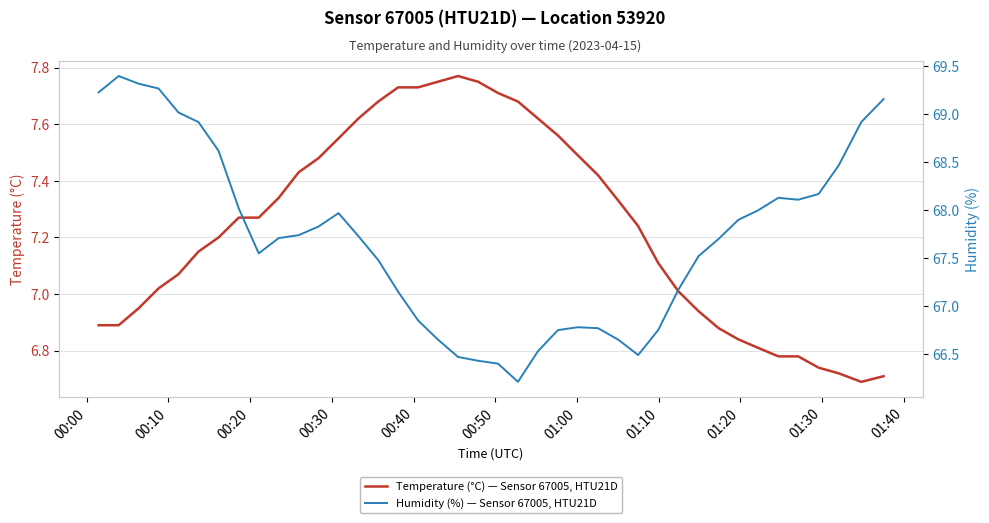

True or false: Temperature (°C) — Sensor 67005, HTU21D and Humidity (%) — Sensor 67005, HTU21D intersect in this chart.

False